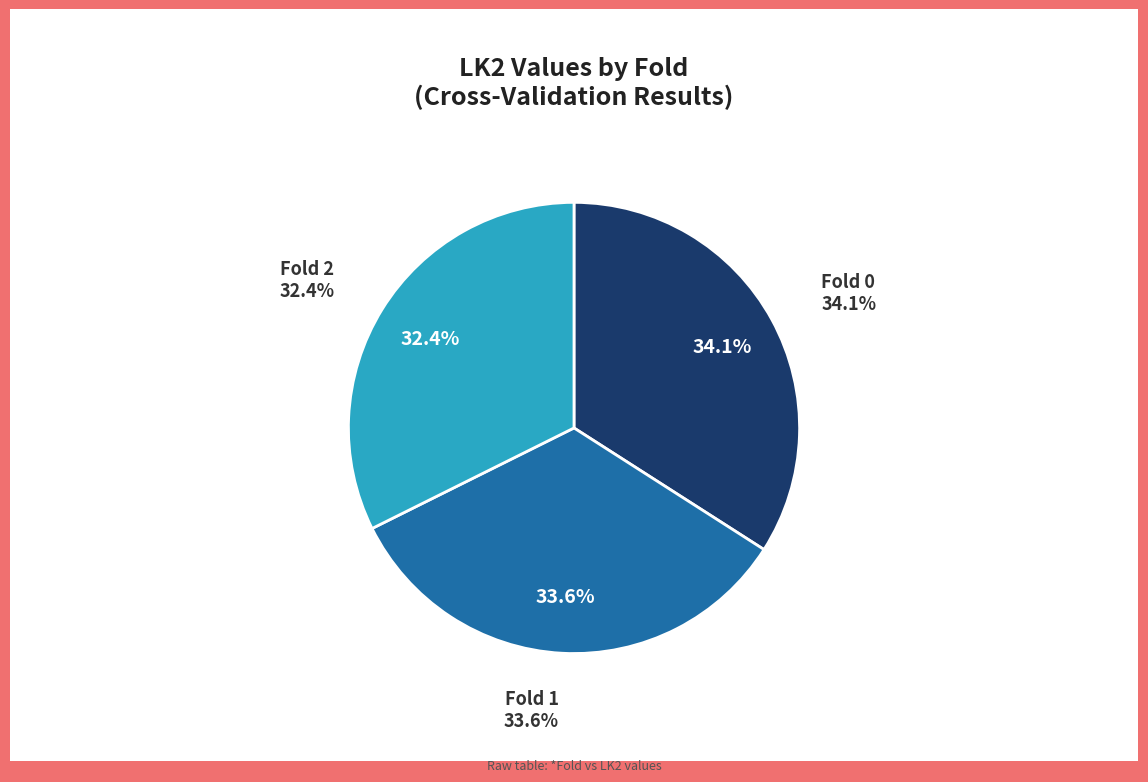

True or false: 0 accounts for 48% of the total.

False